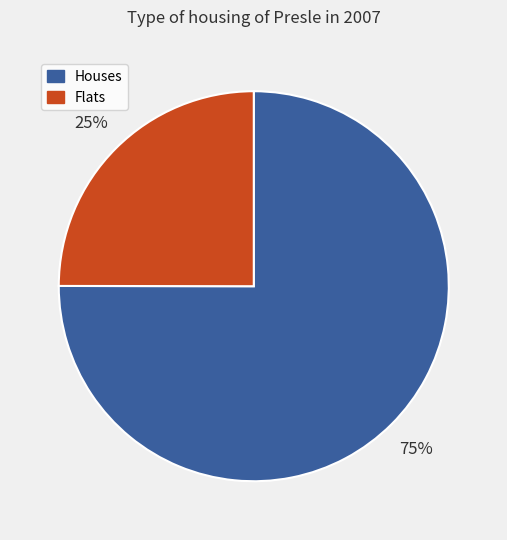

Which category has the smallest portion of the pie?

Flats